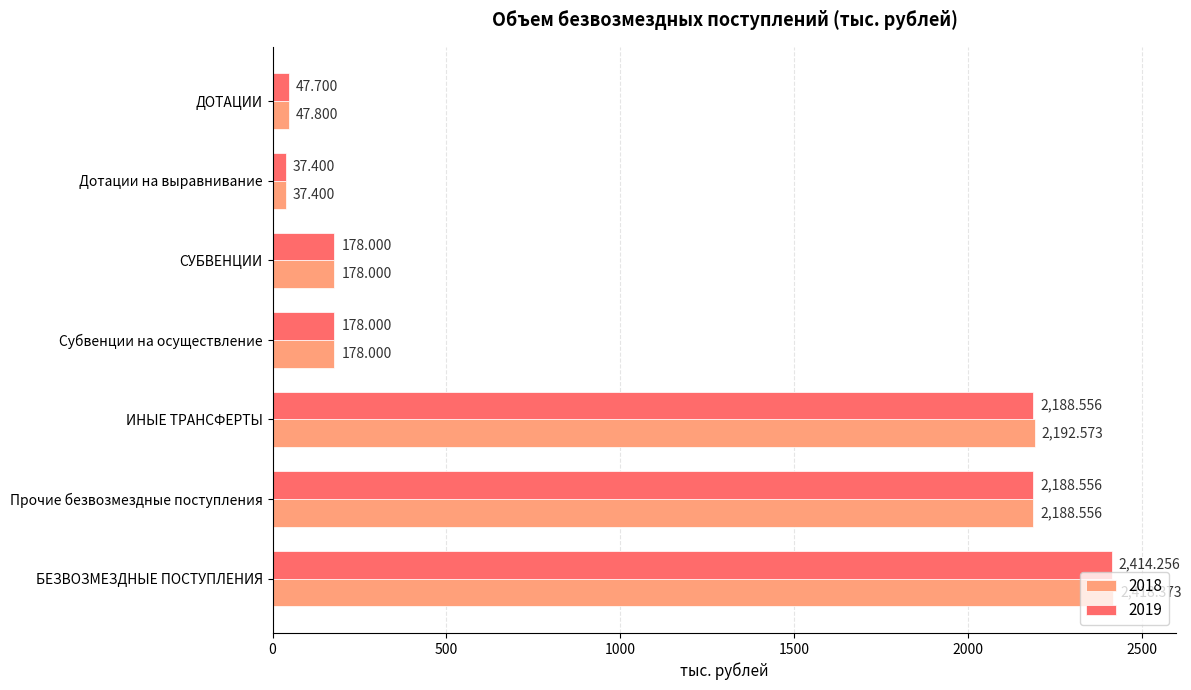

Is the value of 2018 at БЕЗВОЗМЕЗДНЫЕ ПОСТУПЛЕНИЯ greater than the value of 2019 at ДОТАЦИИ?

Yes